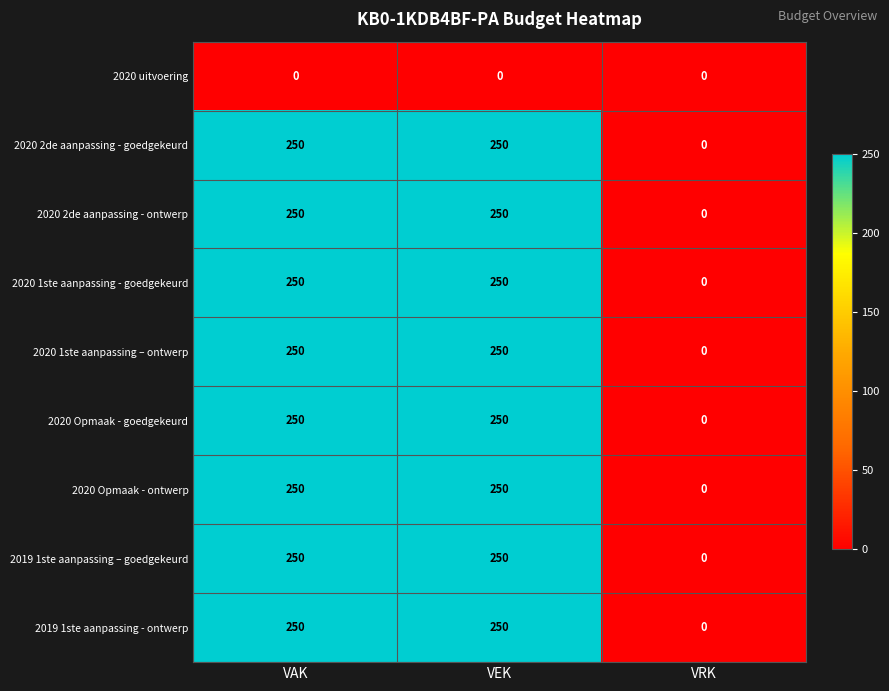

What is the total value across all series at VEK?

2000